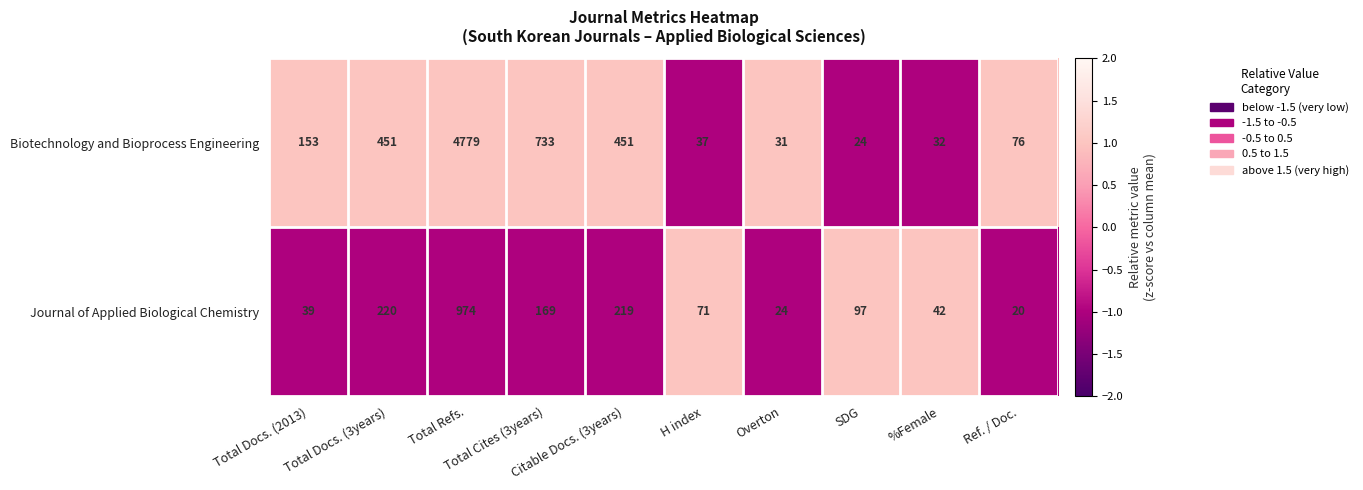

Which series changed the most between Total Docs. (2013) and Citable Docs. (3years)?

Biotechnology and Bioprocess Engineering